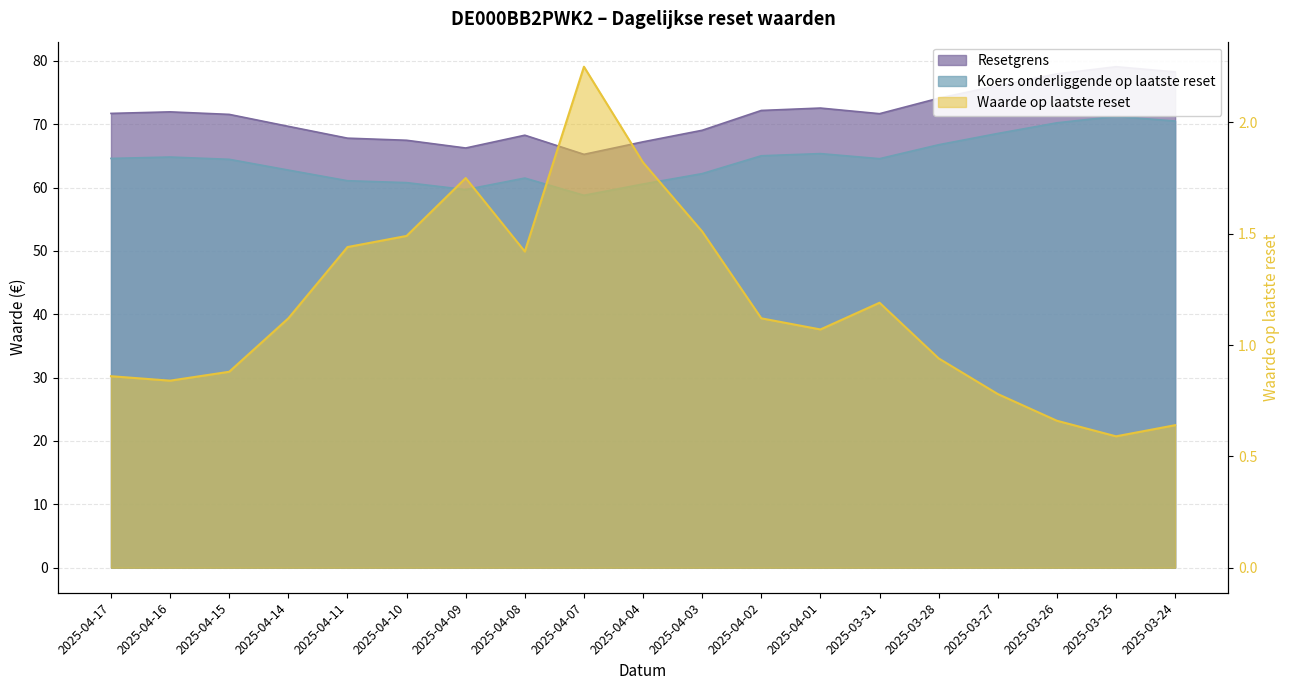

At how many categories does at least one series exceed 7?

19